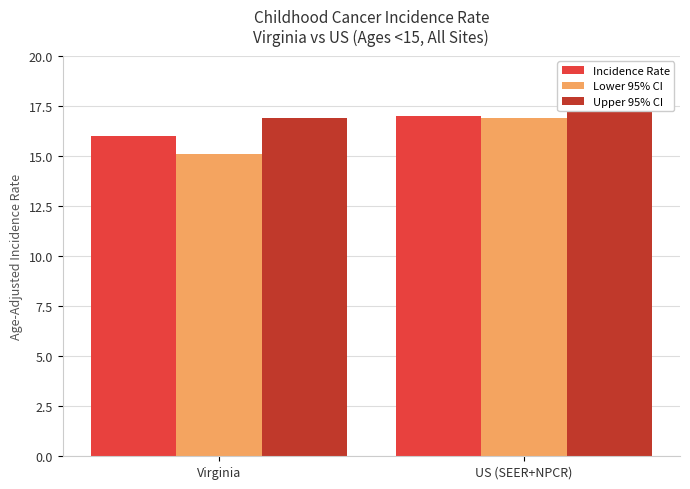

What is the lowest value of the Incidence Rate series?

16.0